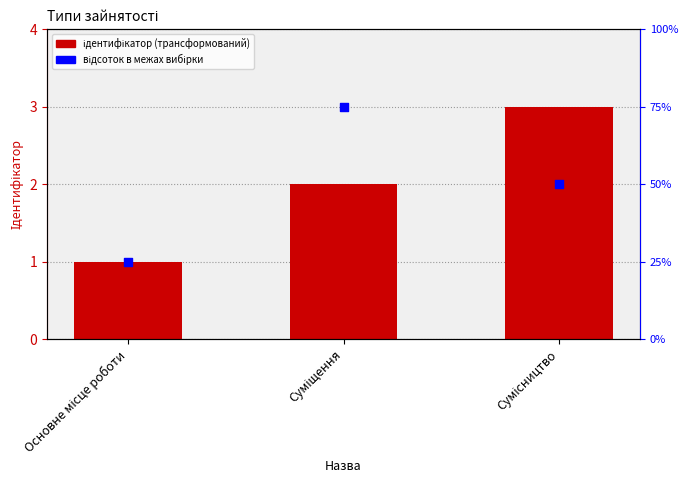

What are all the series names shown in the legend?

Ідентифікатор, Відсоток в межах вибірки